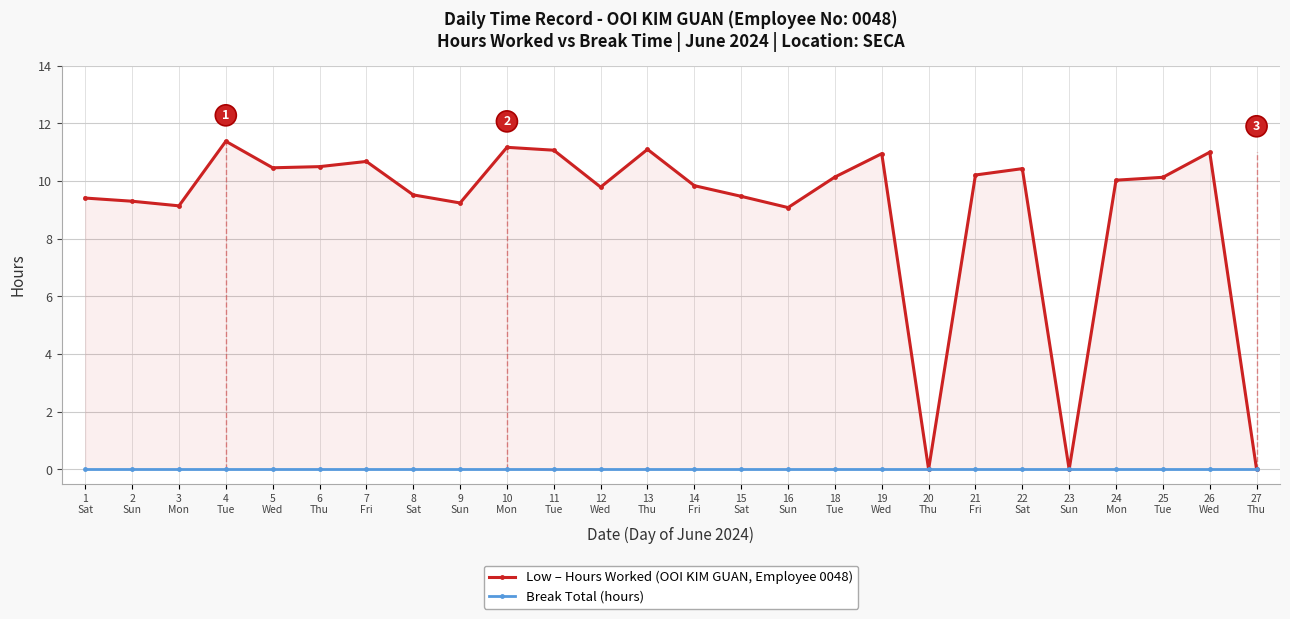

True or false: Low – Hours Worked (OOI KIM GUAN, Employee 0048) and Break Total (hours) intersect in this chart.

False